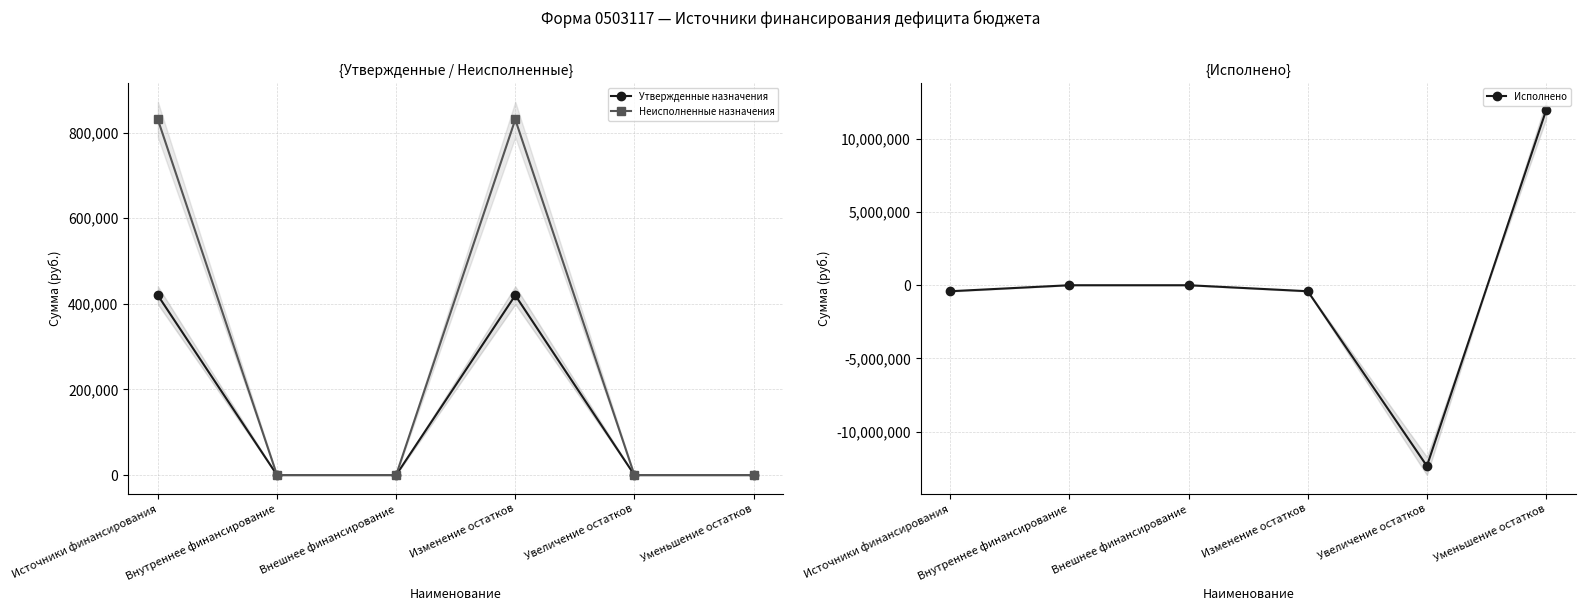

Which category has the highest value in the Утвержденные назначения series?

Источники финансирования